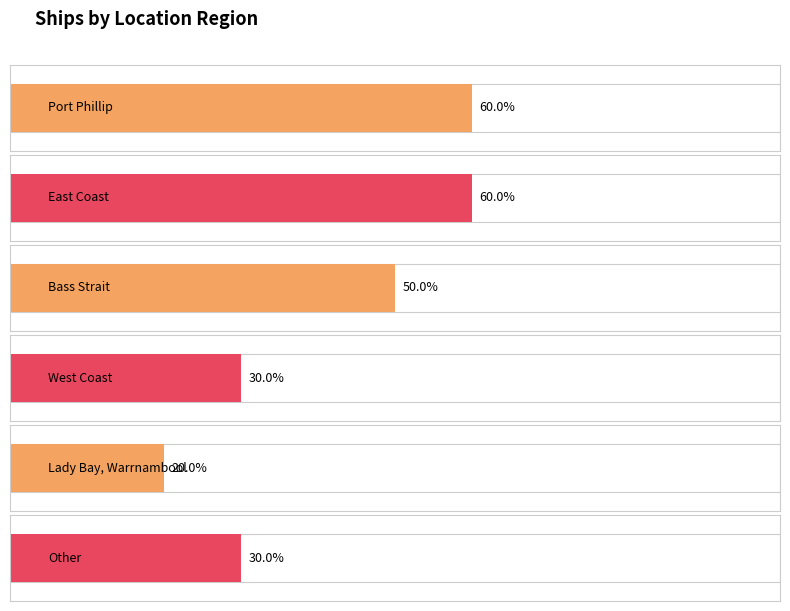

What is the ratio of the value at West Coast to the value at East Coast?

0.5